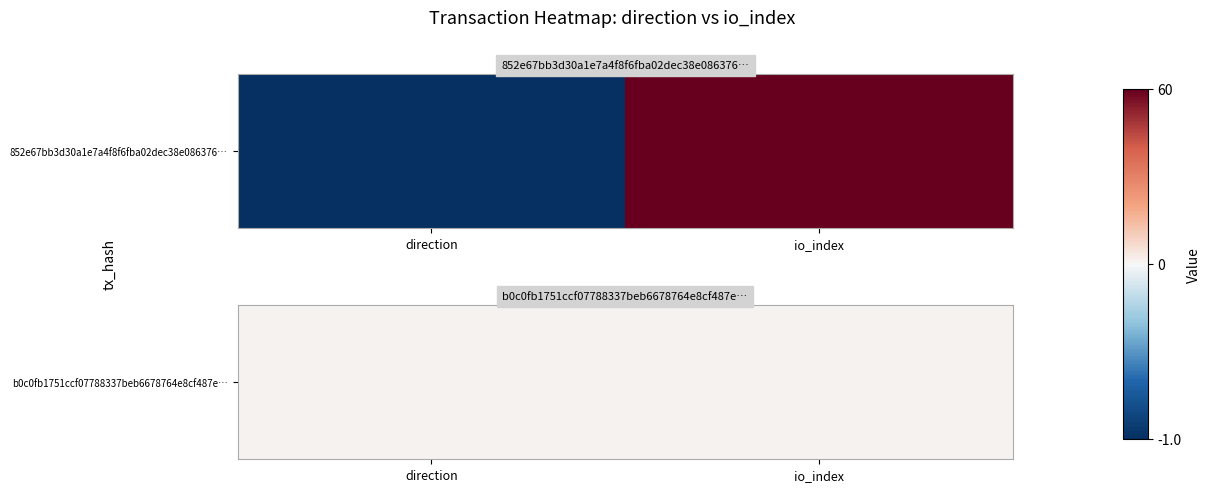

List the series in order of their peak value, highest first.

852e67bb3d30a1e7a4f8f6fba02dec38e086376, b0c0fb1751ccf07788337beb6678764e8cf487e